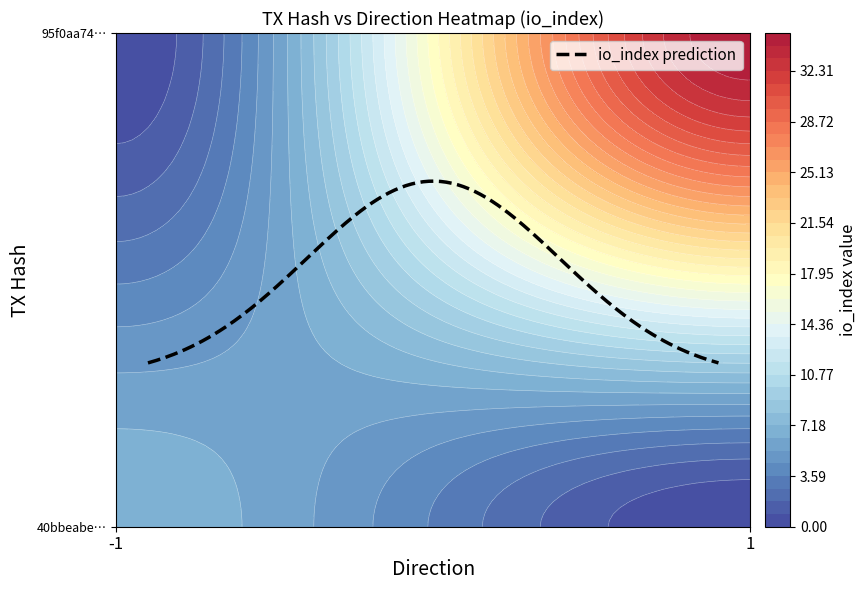

The 95f0aa74316d2ab4701dc5efcd371f953506d36 series shows 0 at direction. True or false?

False